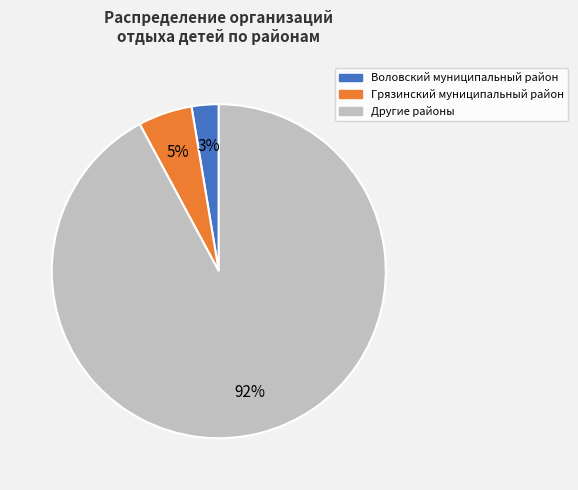

Is there a majority slice in this chart?

Yes